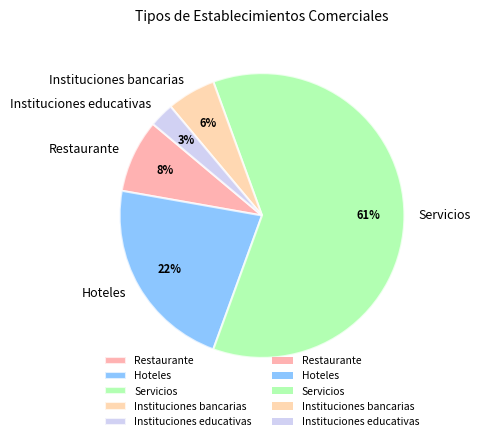

To the nearest percent, what percentage of the pie is Hoteles?

22%